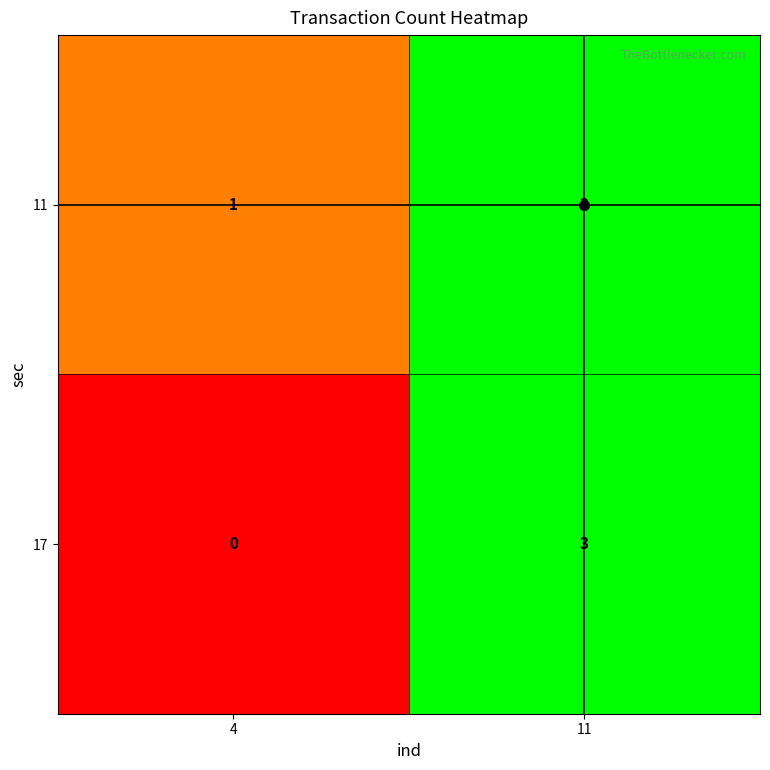

At how many categories does at least one series exceed 2?

1